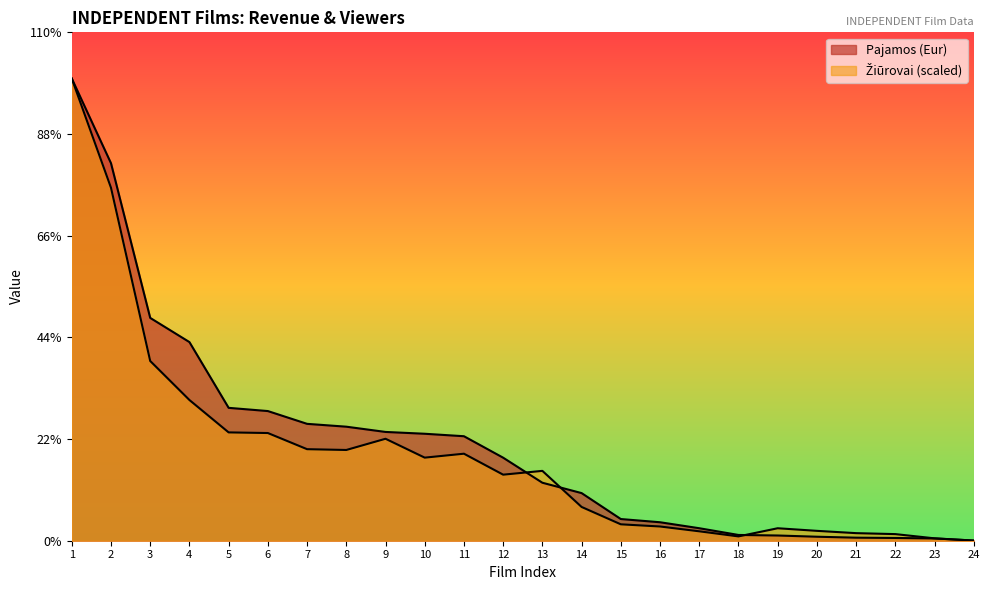

At which label does Pajamos (Eur) reach its minimum?

24